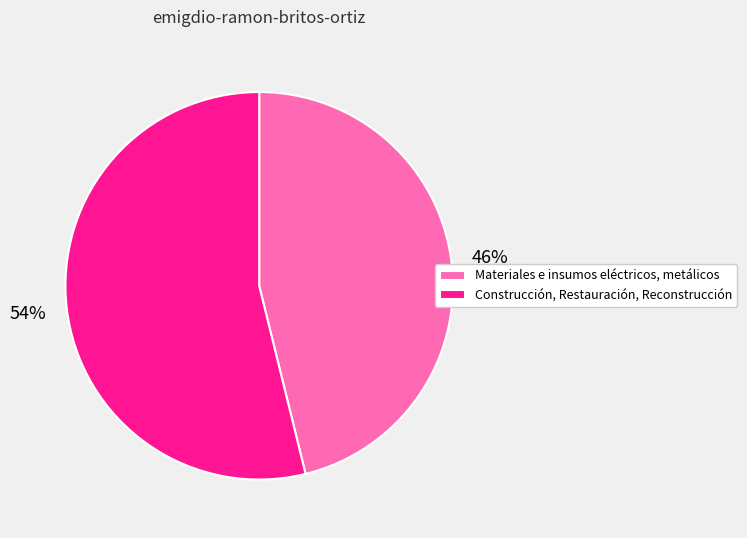

Do Construcción, Restauración, Reconstrucción and Materiales e insumos eléctricos, metálicos together represent more than half of the pie?

Yes